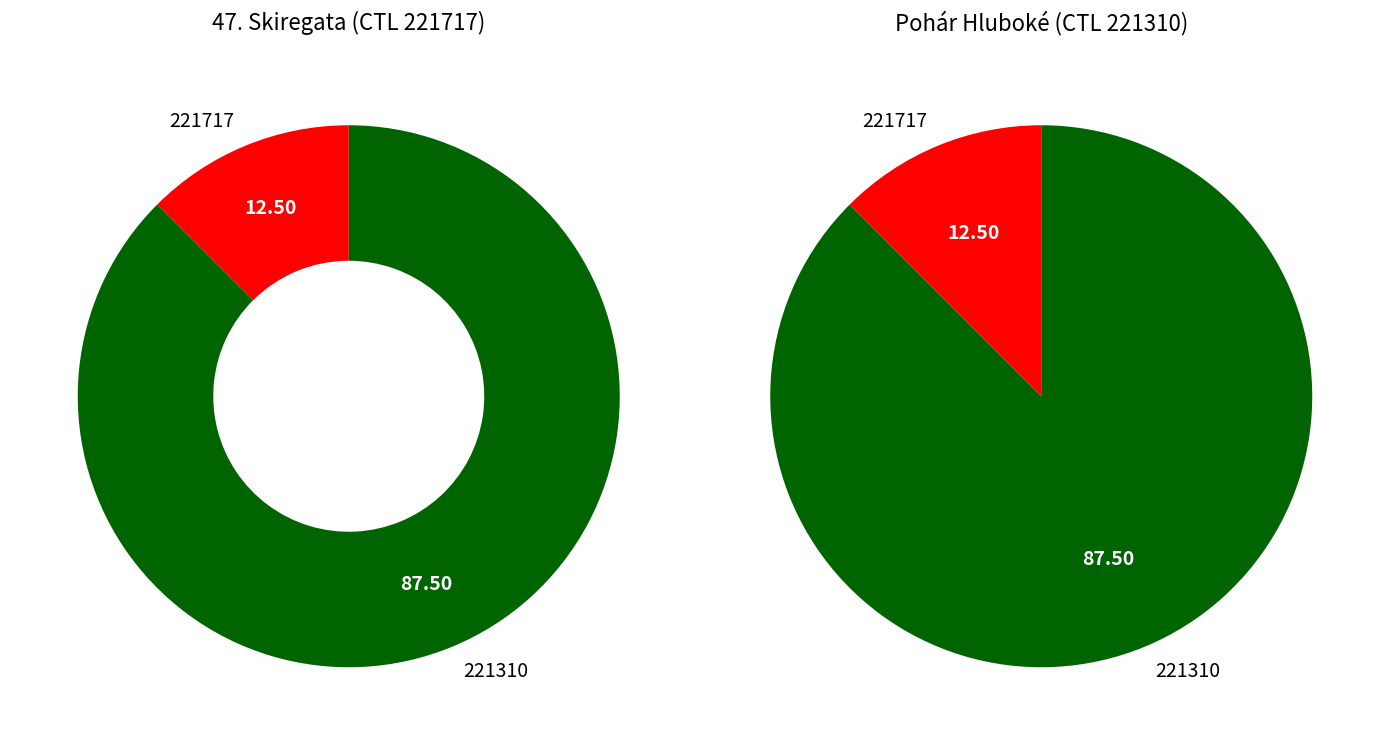

Between 221717 and 221310, which is larger?

221310